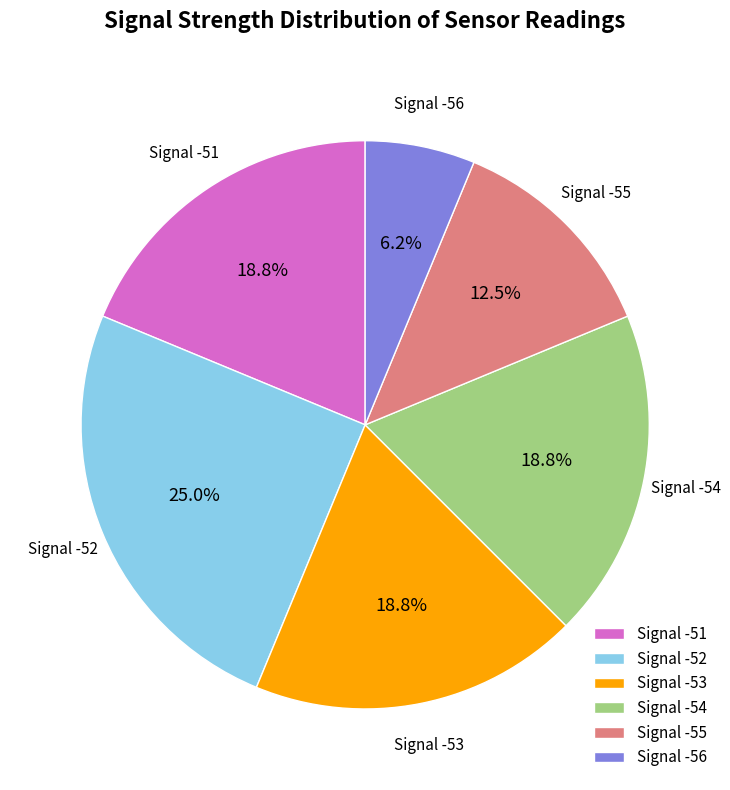

Combined, do Signal -51 and Signal -55 account for over 50%?

No